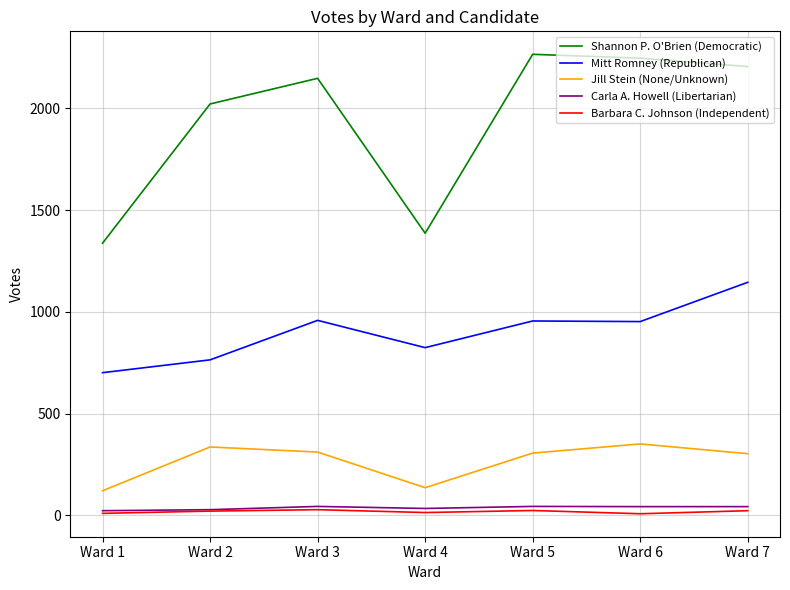

The value of Mitt Romney (Republican) at Ward 7 is 1145. True or false?

True